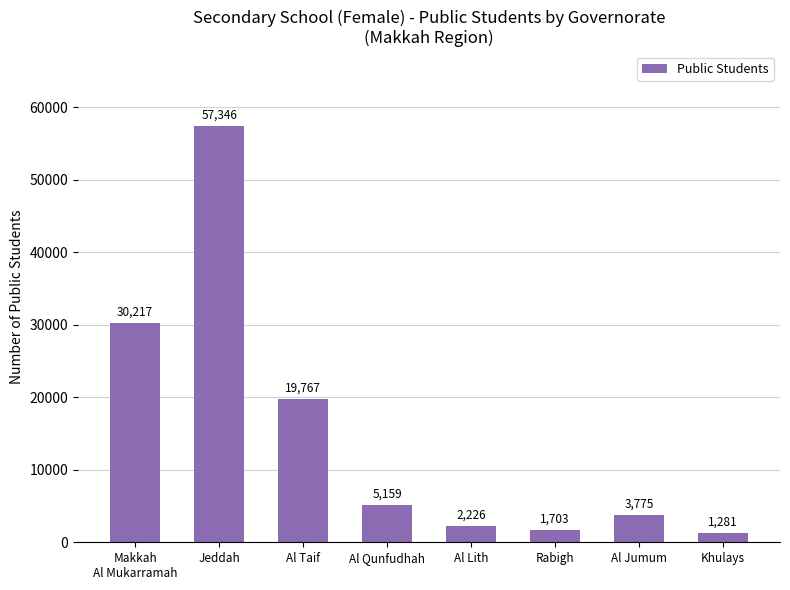

Does the chart contain any negative values?

No